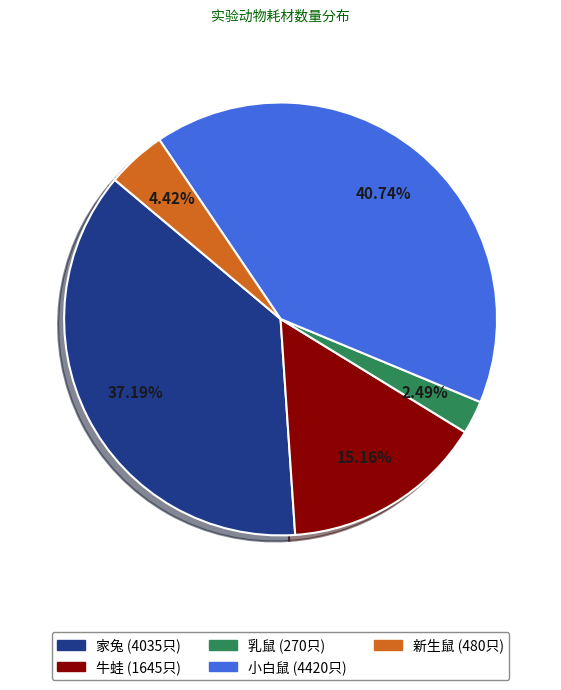

Do 乳鼠 and 小白鼠 together represent more than half of the pie?

No